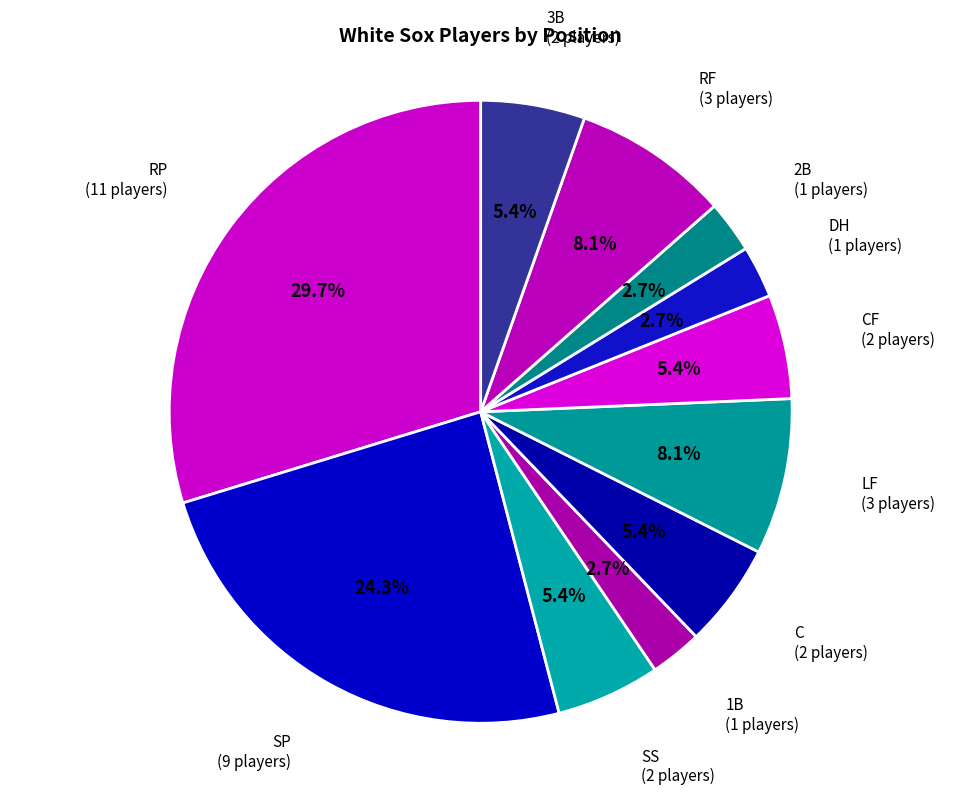

Count the number of slices in the pie.

11